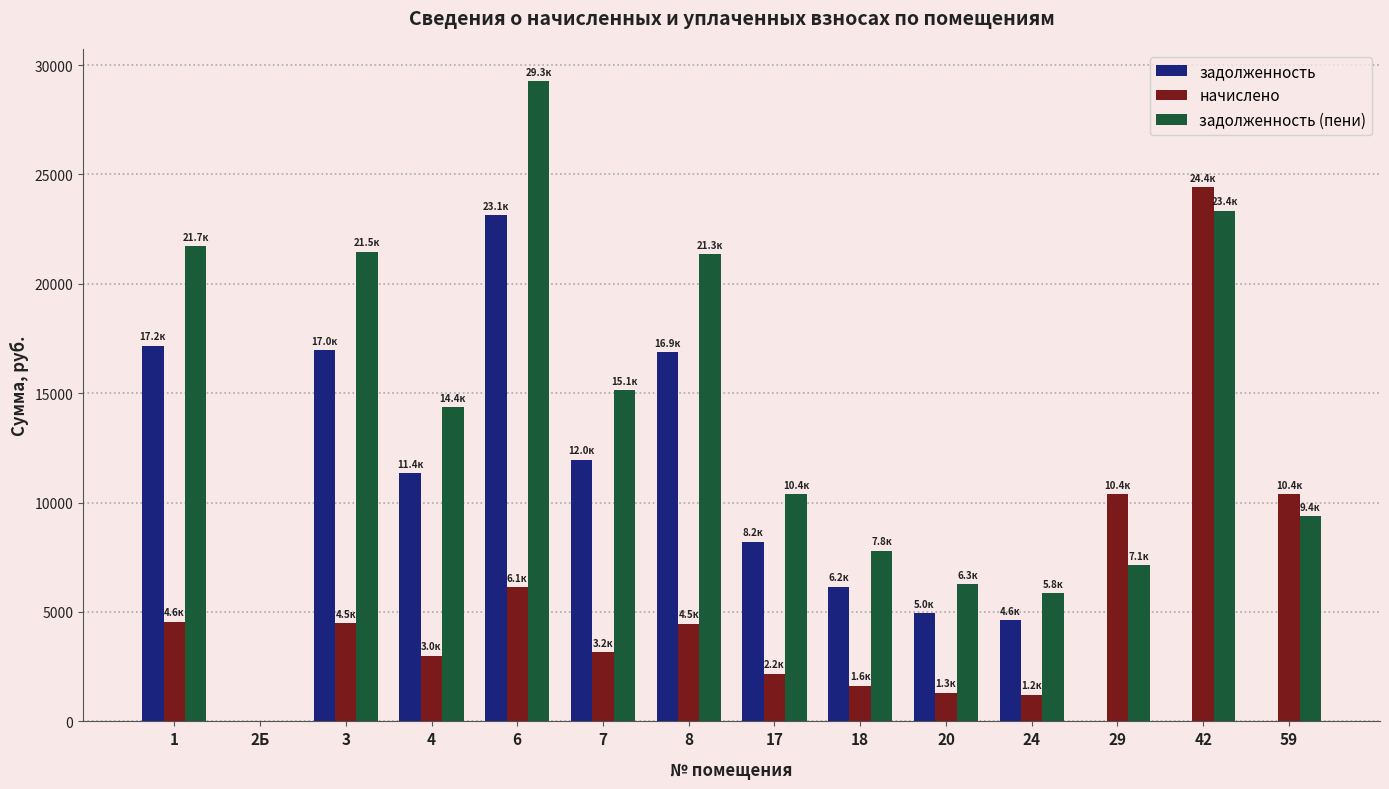

What are all the series names shown in the legend?

задолженность, начислено, задолженность (пени)